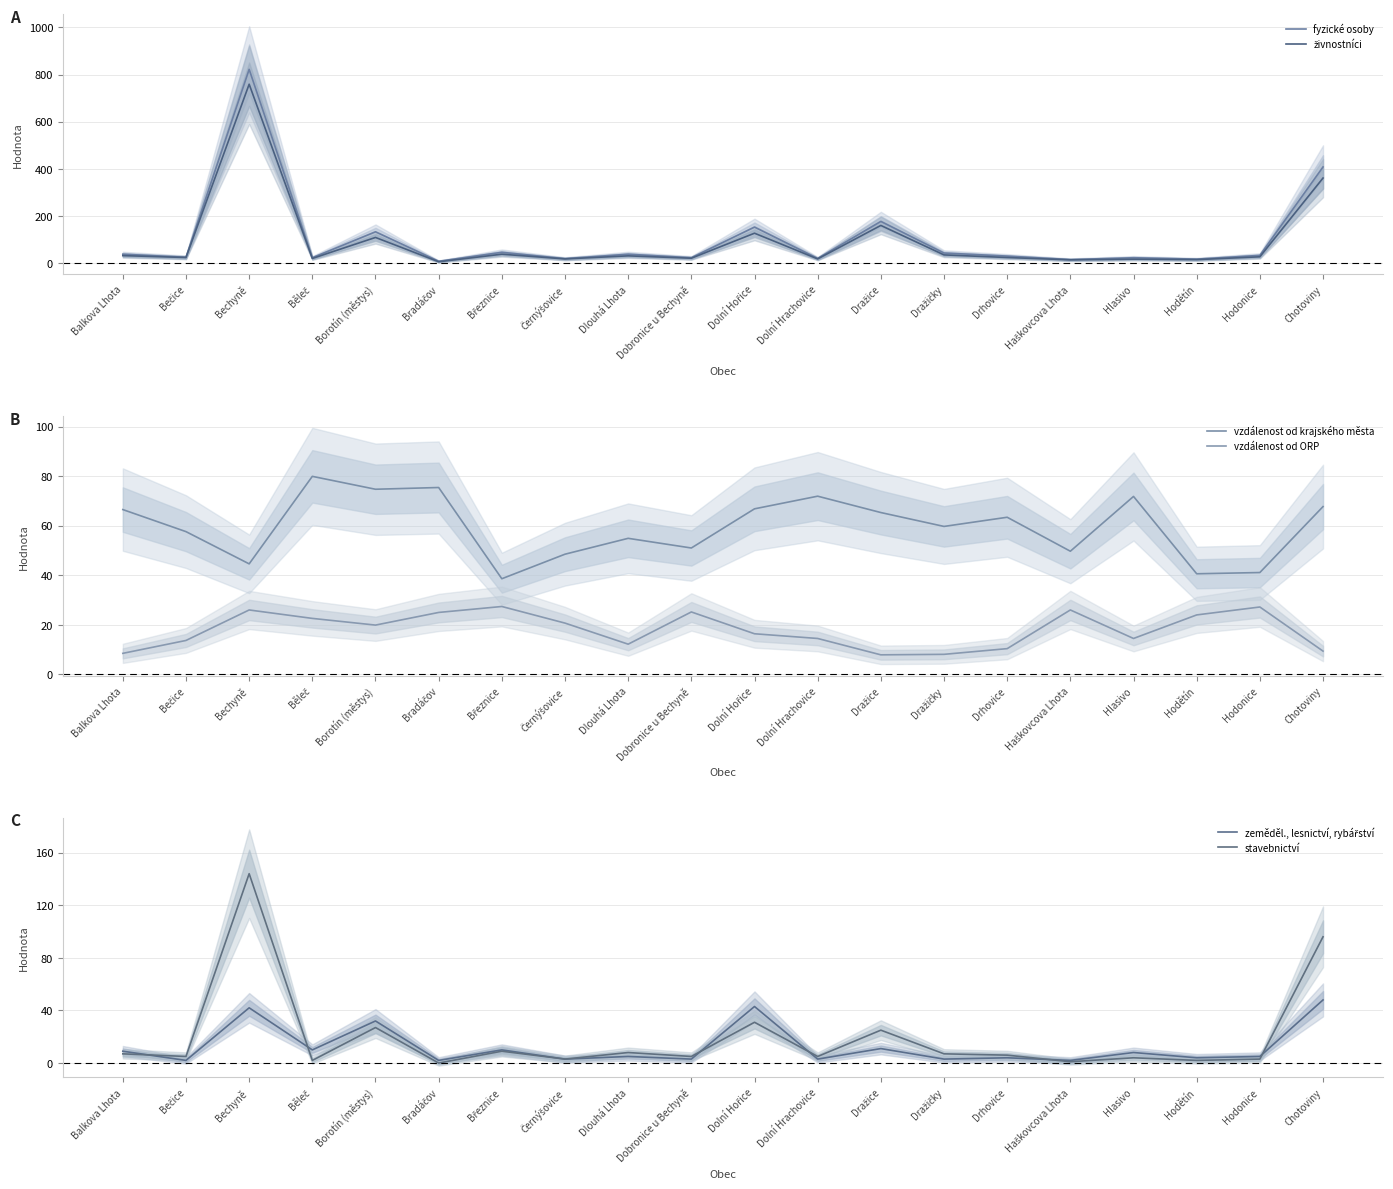

At which category is the sum across all series the highest?

Bechyně